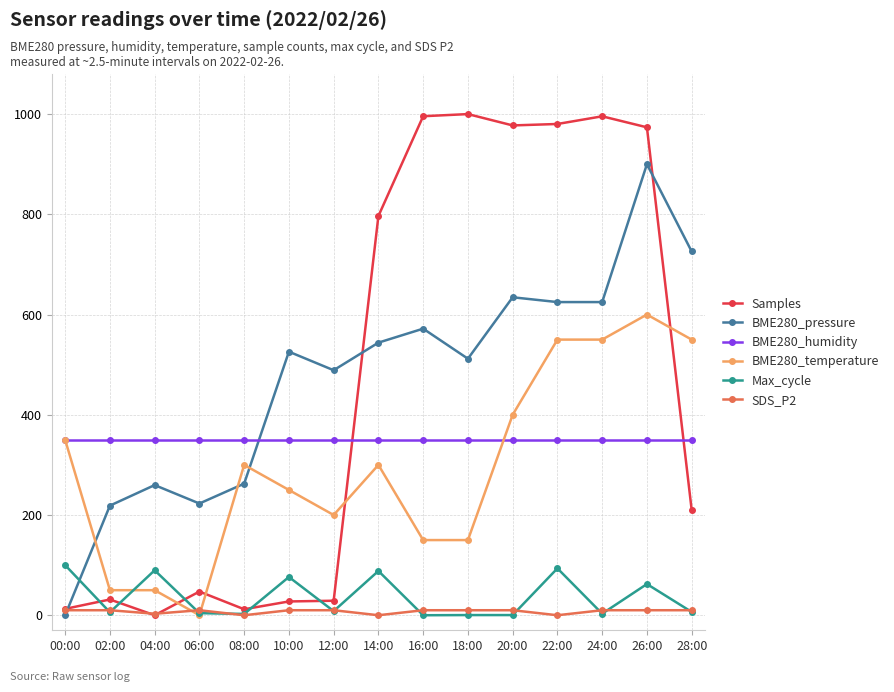

What is the difference between the highest and lowest values at 26:00?

963.6